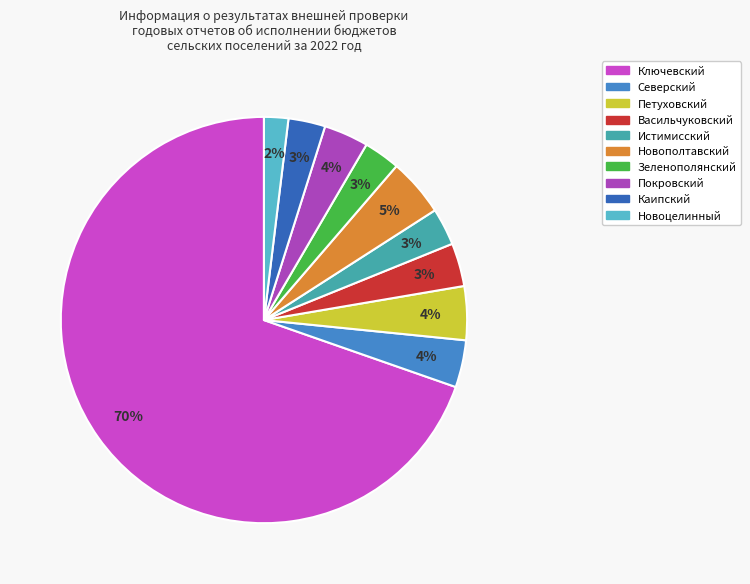

How many slices are in this pie chart?

10